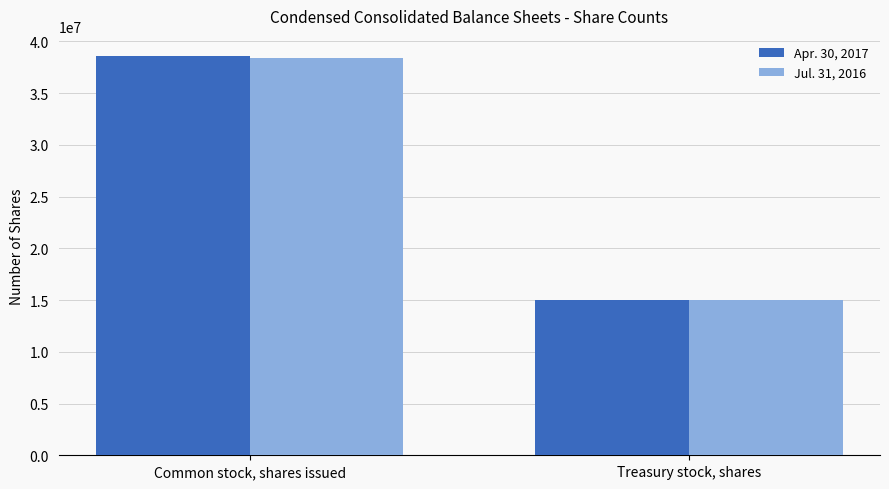

How many Jul. 31, 2016 values are between 15033317 and 38367997?

2